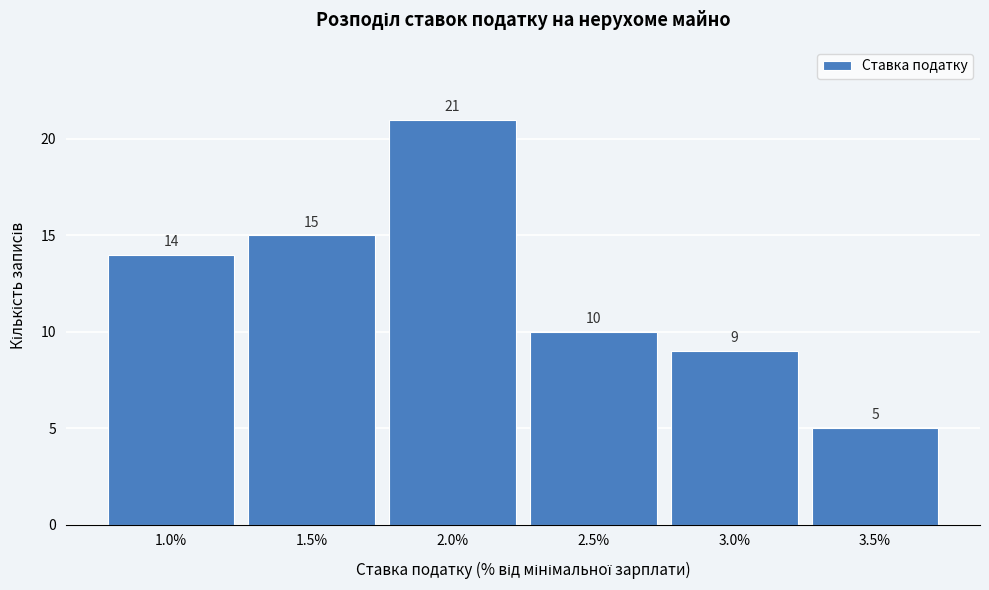

Reading right to left, extract all data points from this chart.

5	9	10	21	15	14